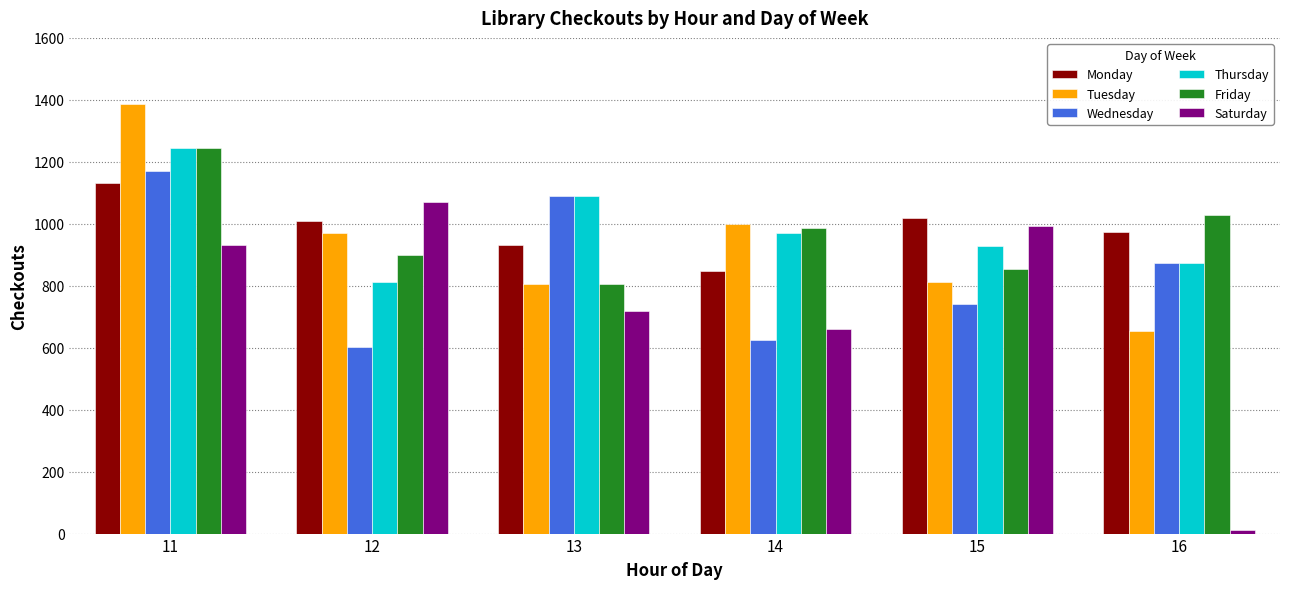

How many series are shown in this chart?

6